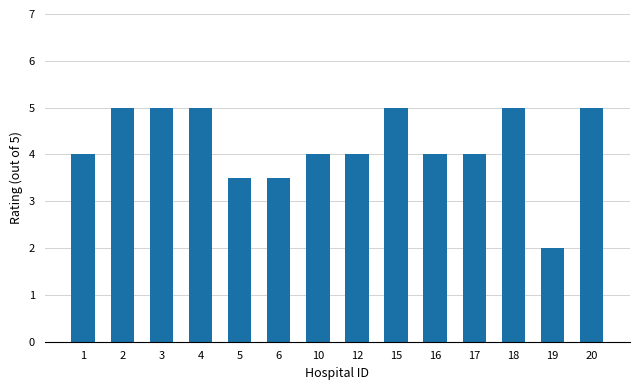

The chart shows a value of 4.0 at 1. True or false?

True